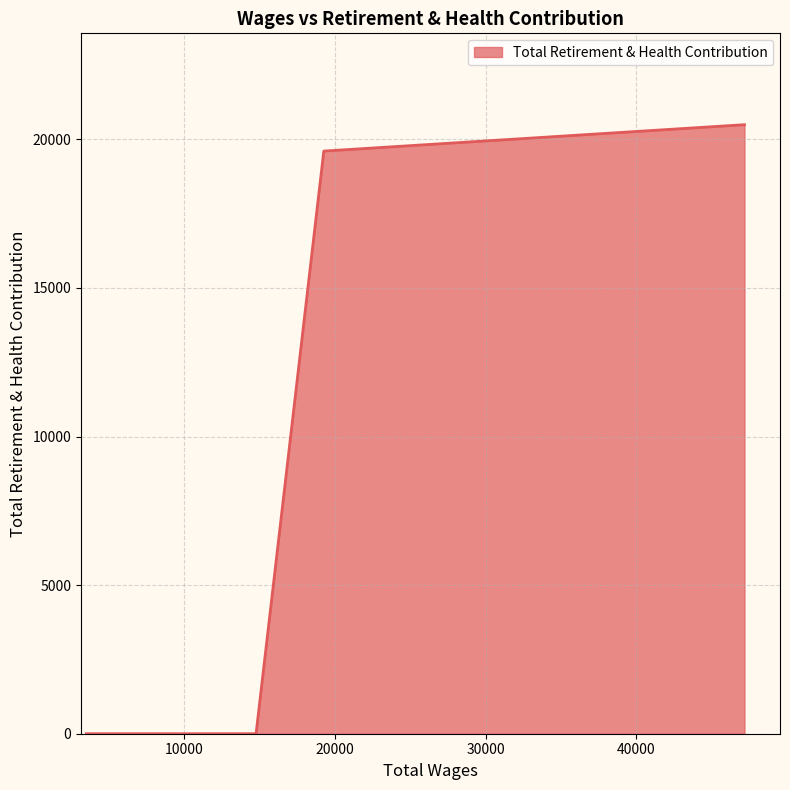

What is the difference between the second highest and second lowest values?

19605